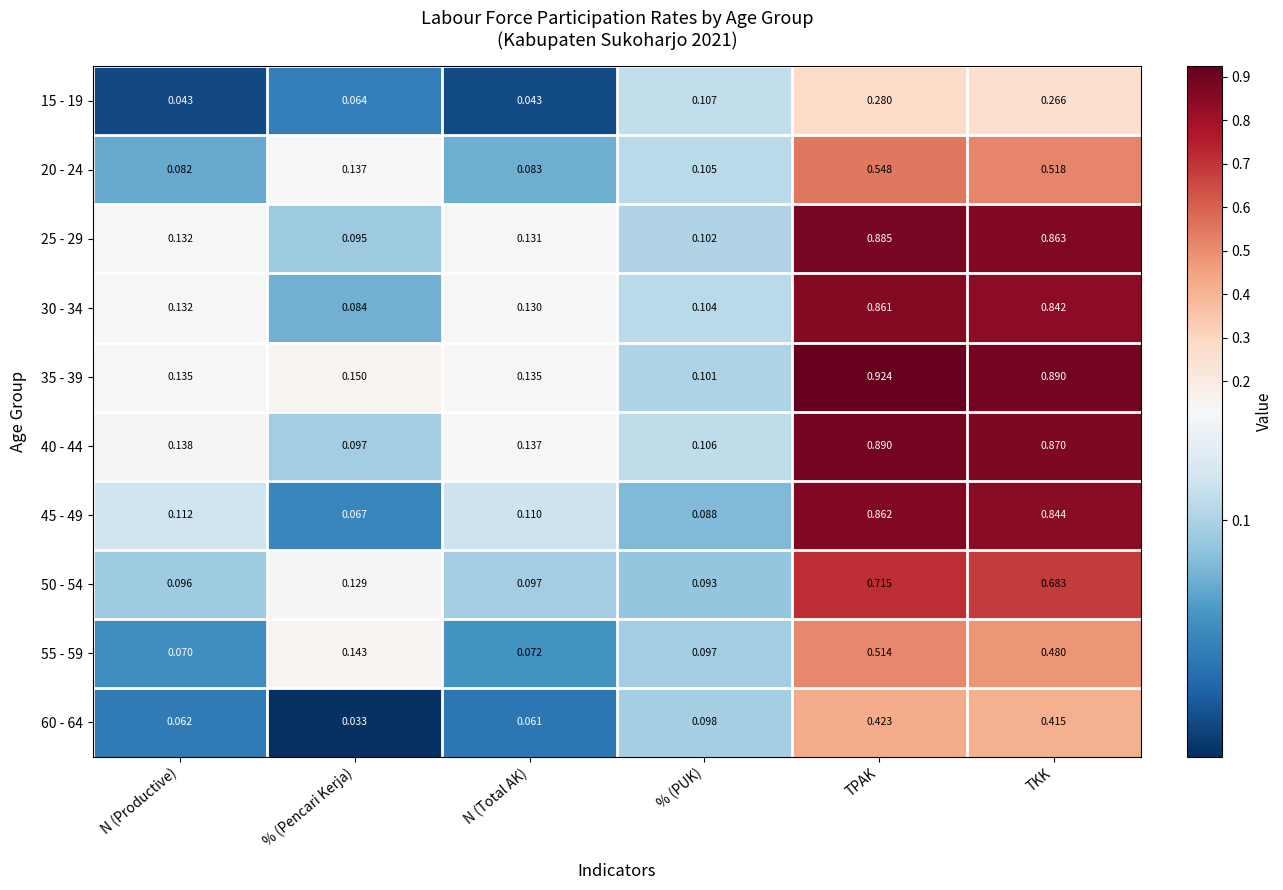

Which category has the highest value across all series?

TPAK